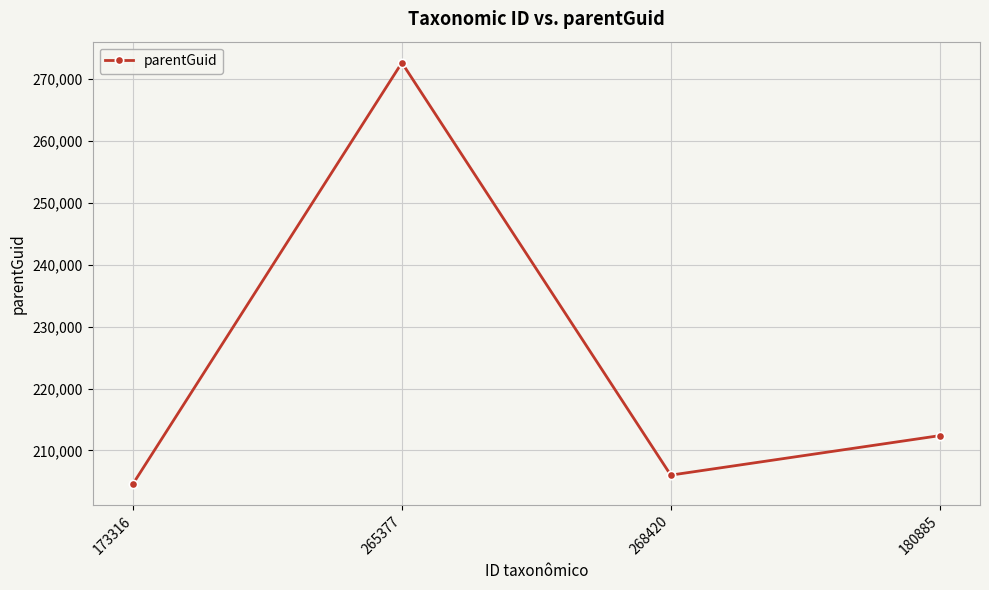

What is the value of the 1st point from the left?

204611